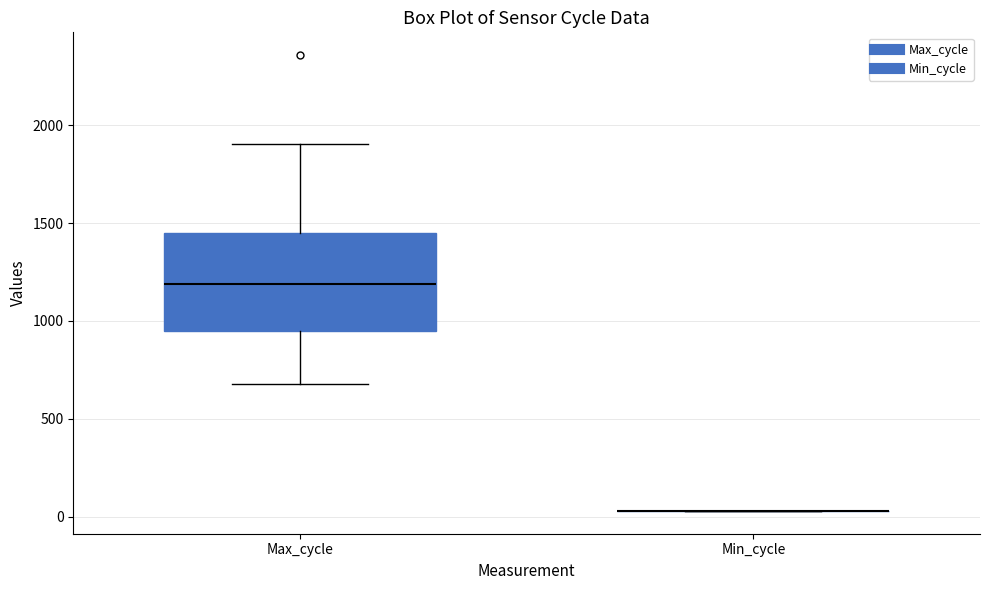

Reading left to right, transcribe this box plot: for each box, give where its median line is, the range the box spans, and where its two whiskers end, as read against the y-axis. The values are not printed on the chart, so give them approximately, as read against the axis.

Max_cycle: median 1200, box 950 to 1450, whiskers 700 to 1900
Min_cycle: box collapsed to a line at 50, whiskers 50 to 50